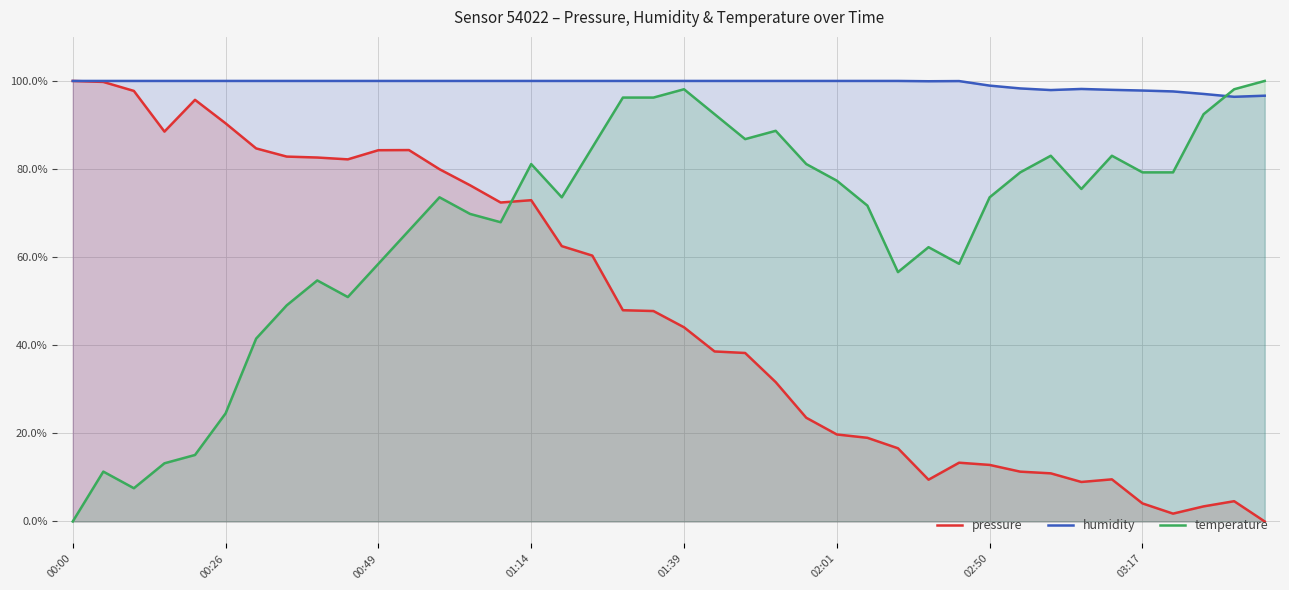

Count the number of data series in this chart.

3